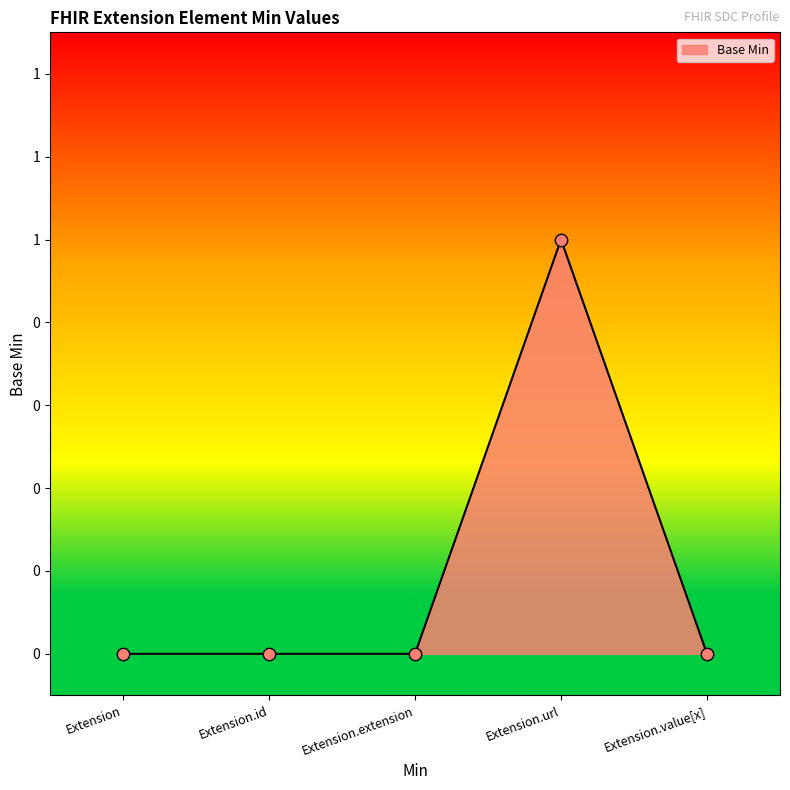

Between Extension.extension and Extension.id, which is larger?

Extension.extension